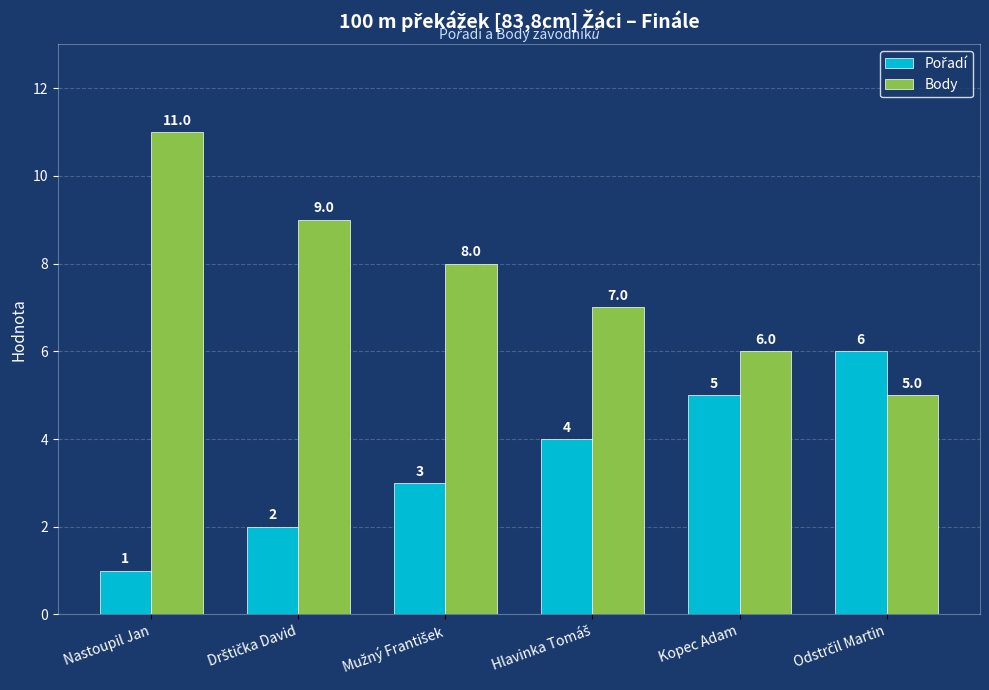

The Body series shows 6 at Kopec Adam. True or false?

True